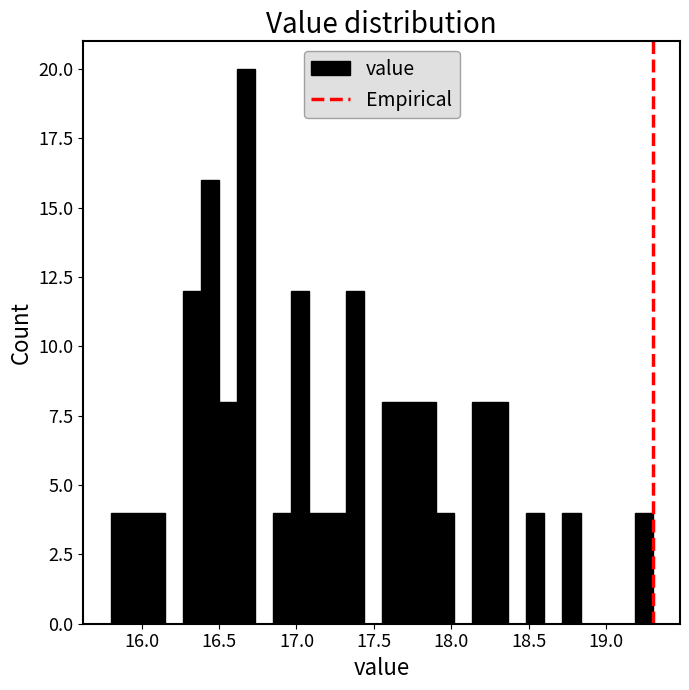

Around what value on the x-axis is the tallest bar? Give the approximate position of its centre, as read against the axis.

16.70